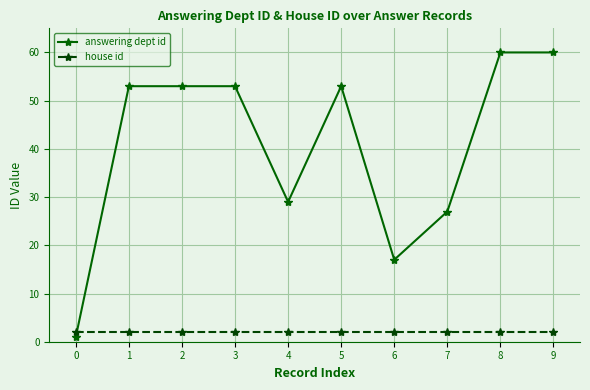

Count the number of categories in the chart.

10